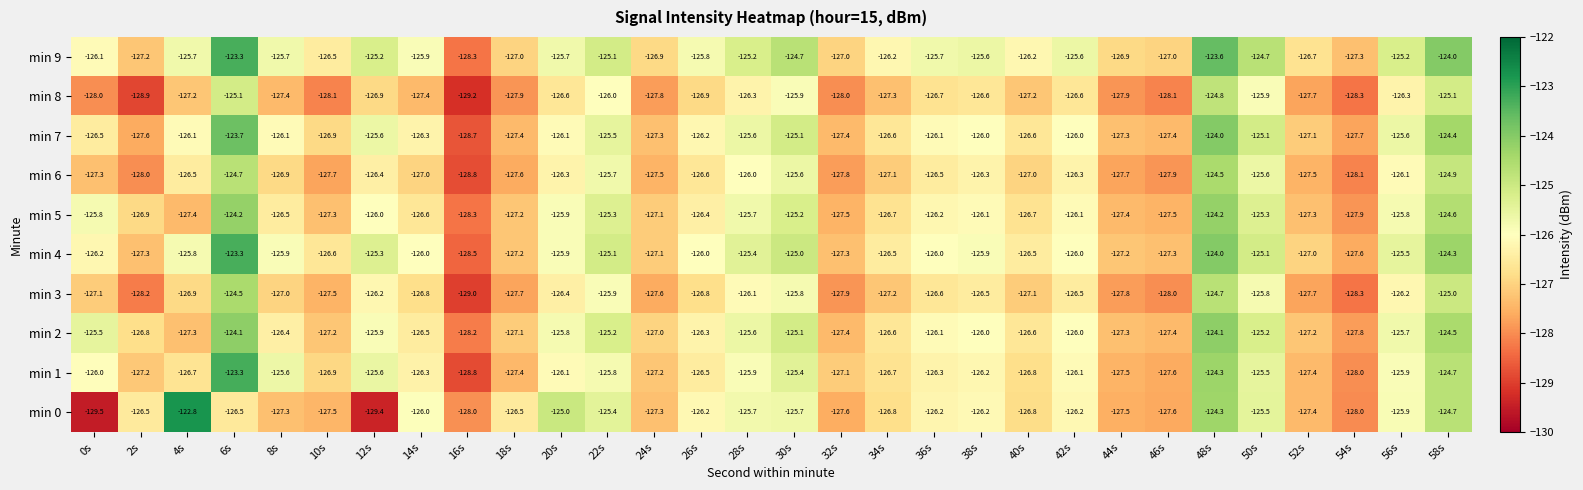

At which label does min 5 first exceed -126?

0s